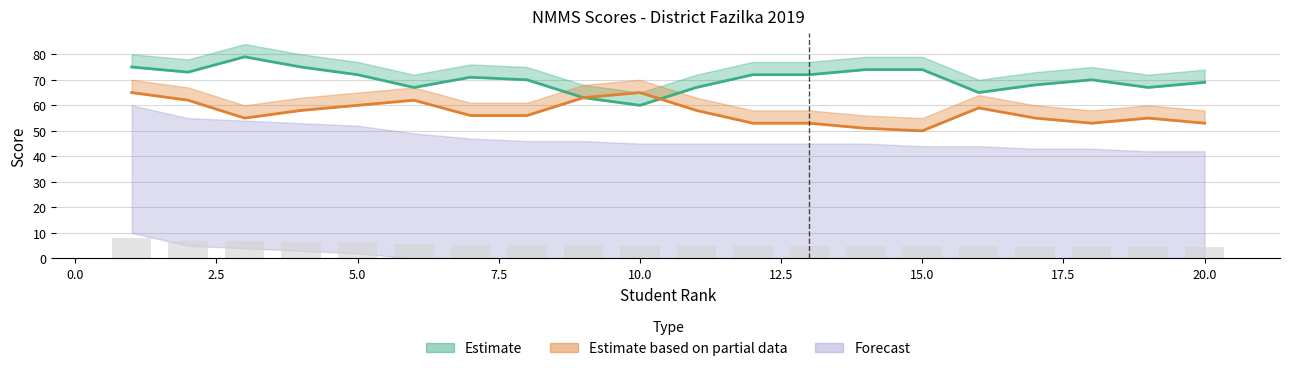

Between 16 and 11, which is larger?

11